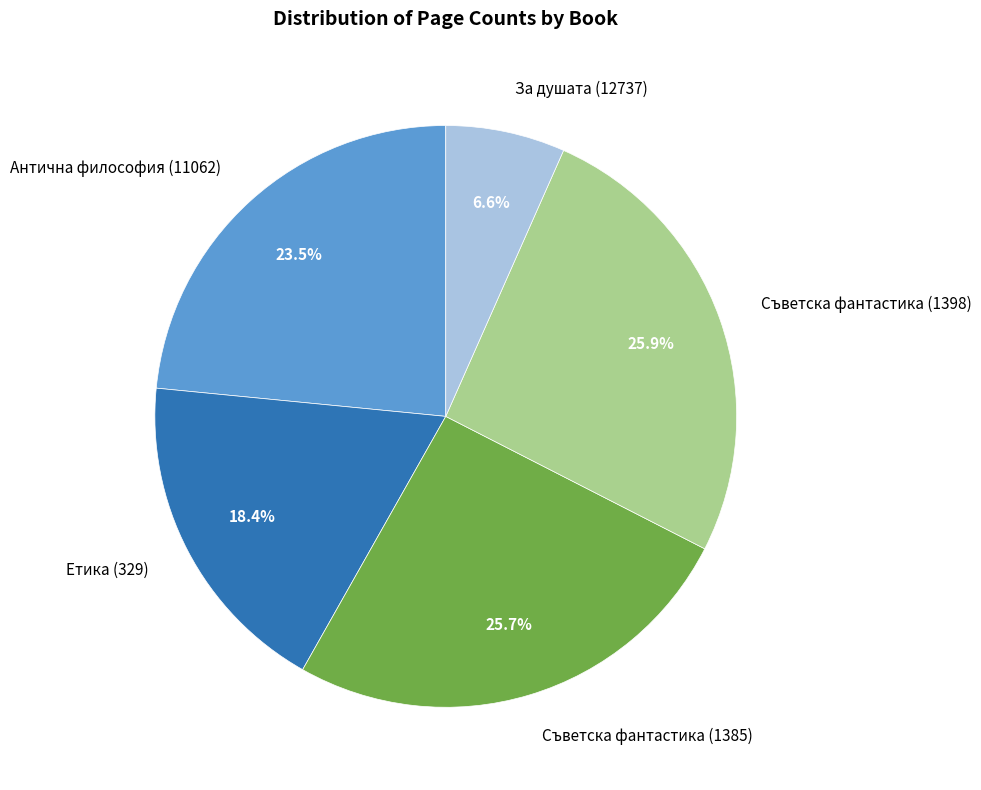

Which slice is the smallest?

За душата (12737)